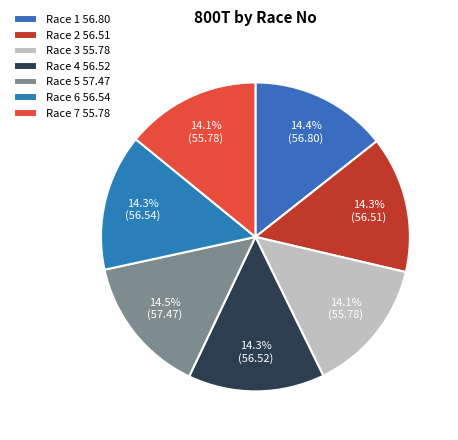

How many segments does this pie chart have?

7